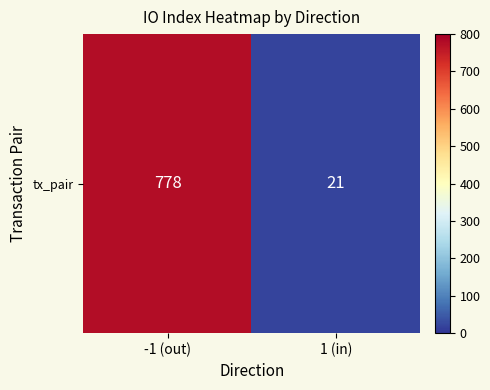

What is the average value?

400